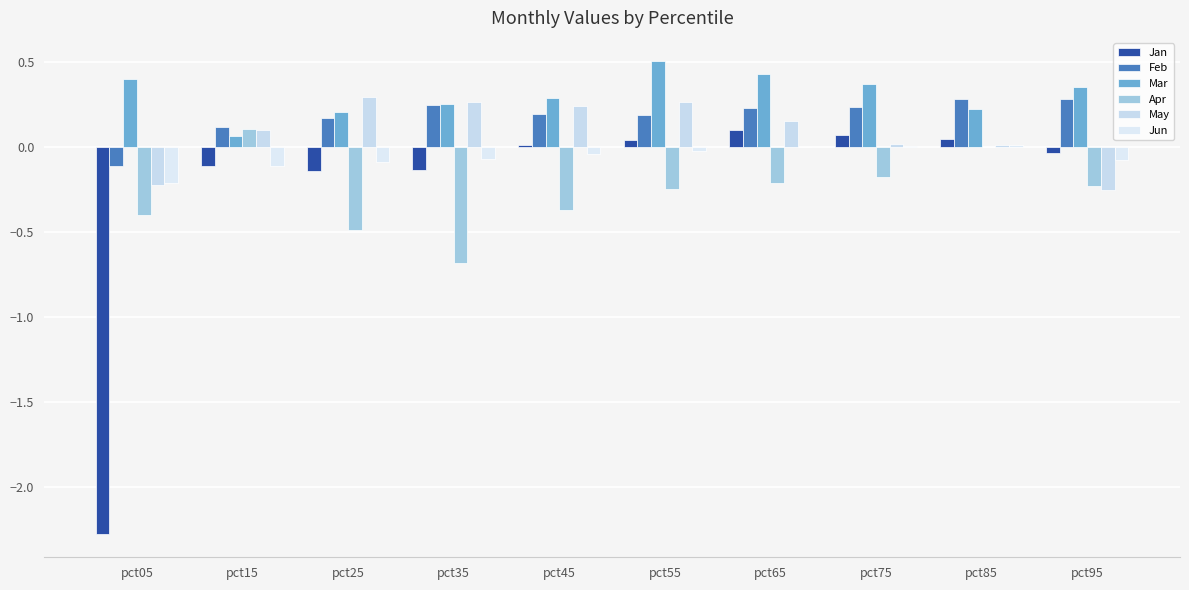

List the series in order of their peak value, lowest first.

Jun, Jan, Apr, Feb, May, Mar